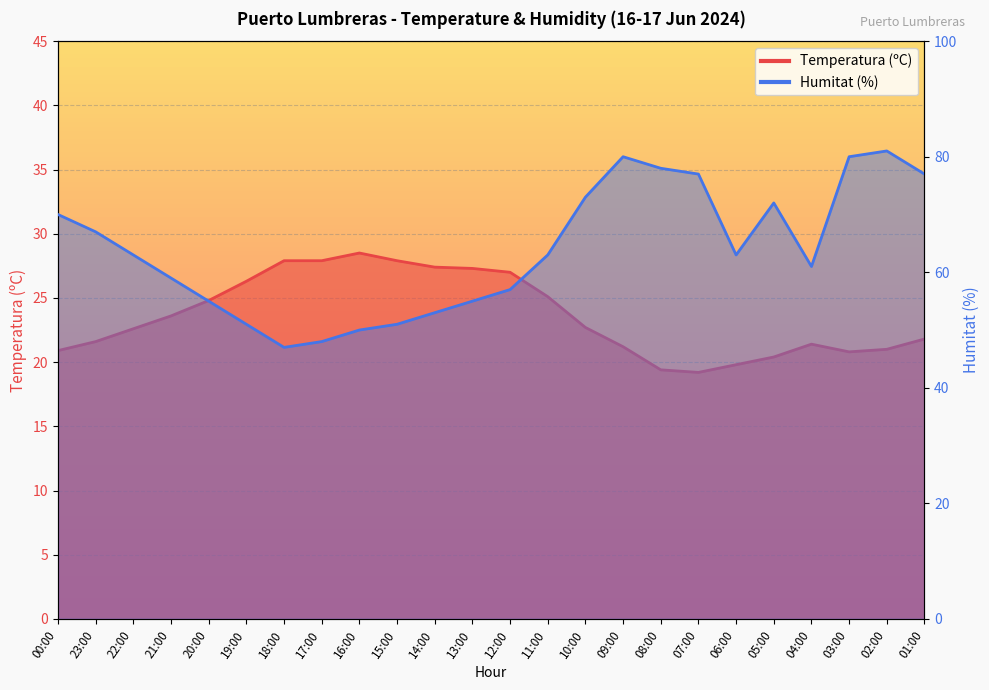

Is the value of Humitat (%) at 21:00 greater than the value of Temperatura (ºC) at 06:00?

Yes